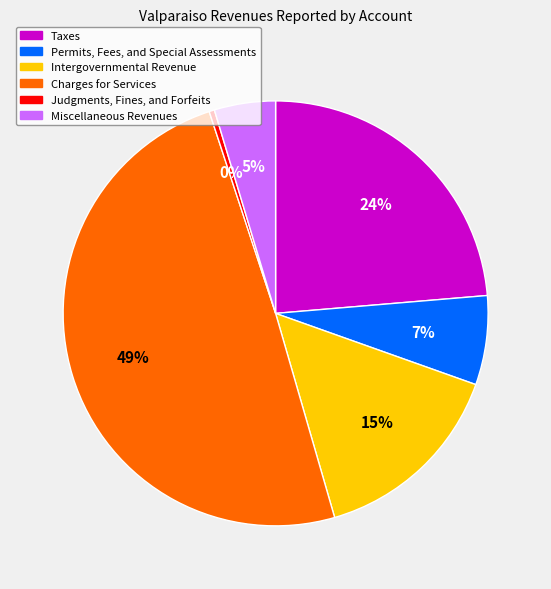

Approximately how many times larger is the value at Taxes compared to Judgments, Fines, and Forfeits?

58.2